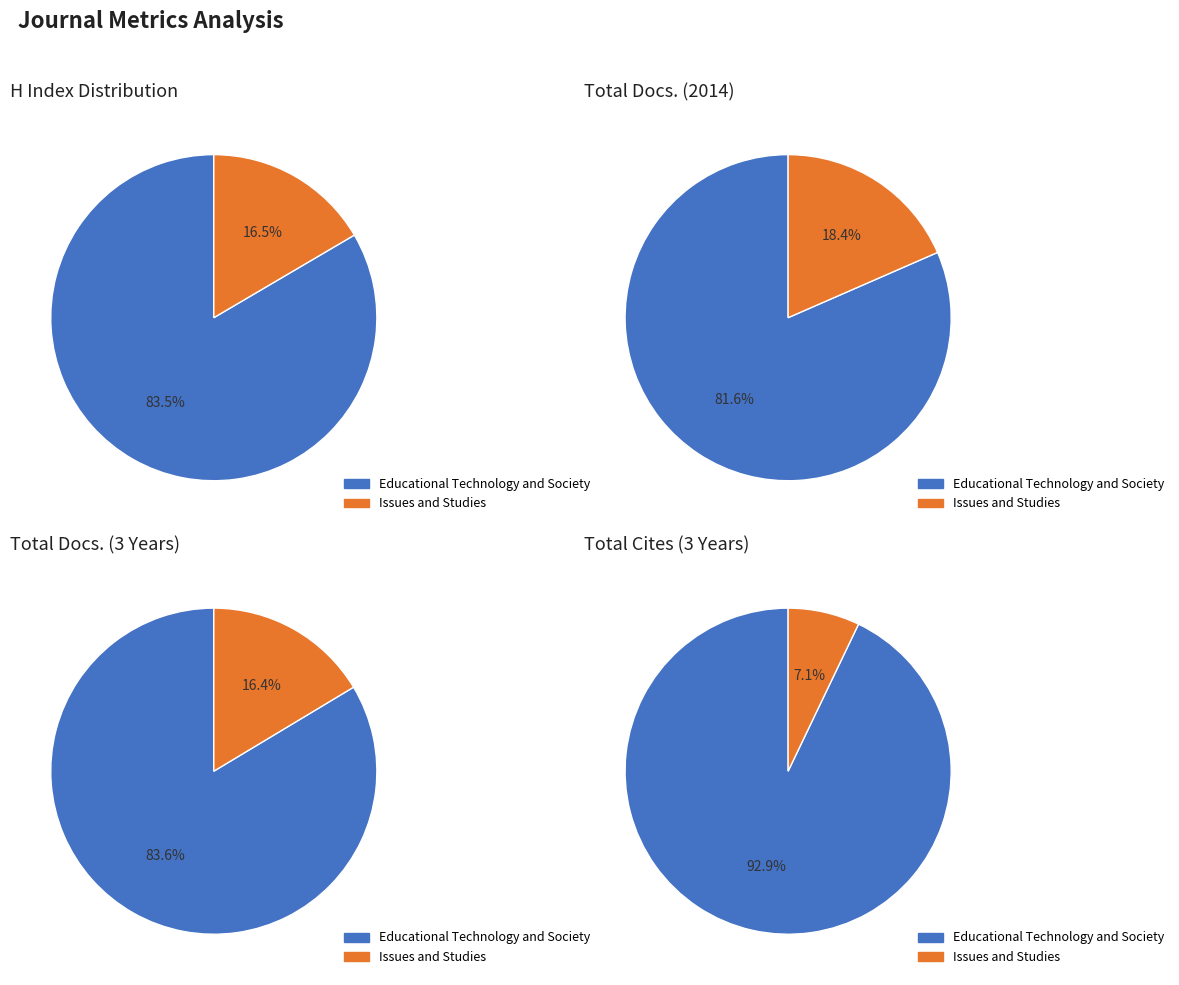

Is it true that Educational Technology and Society is 82% of the pie?

True